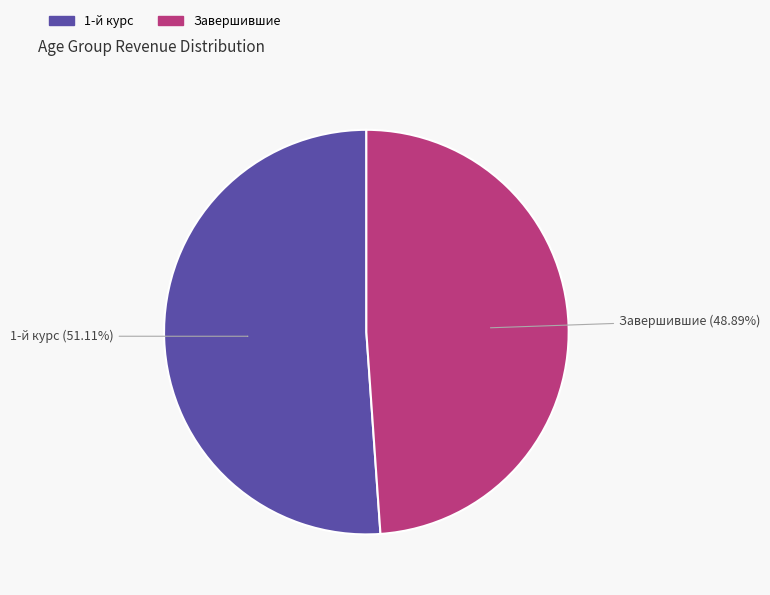

Which category accounts for the majority?

1-й курс